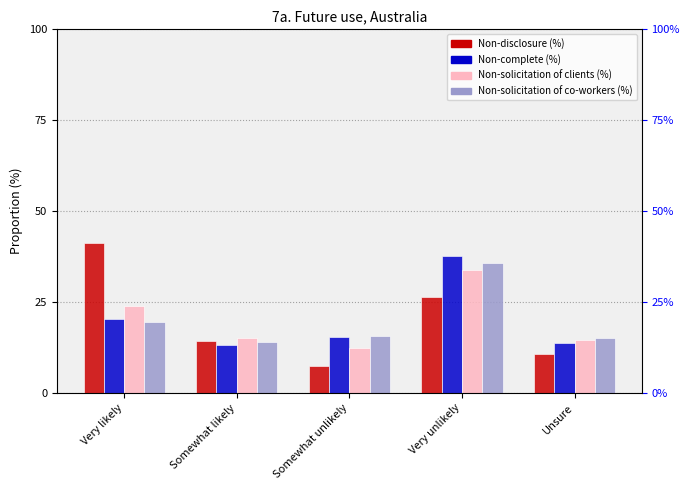

Rank the categories by Non-disclosure (%) value from highest to lowest.

Very likely, Very unlikely, Somewhat likely, Unsure, Somewhat unlikely